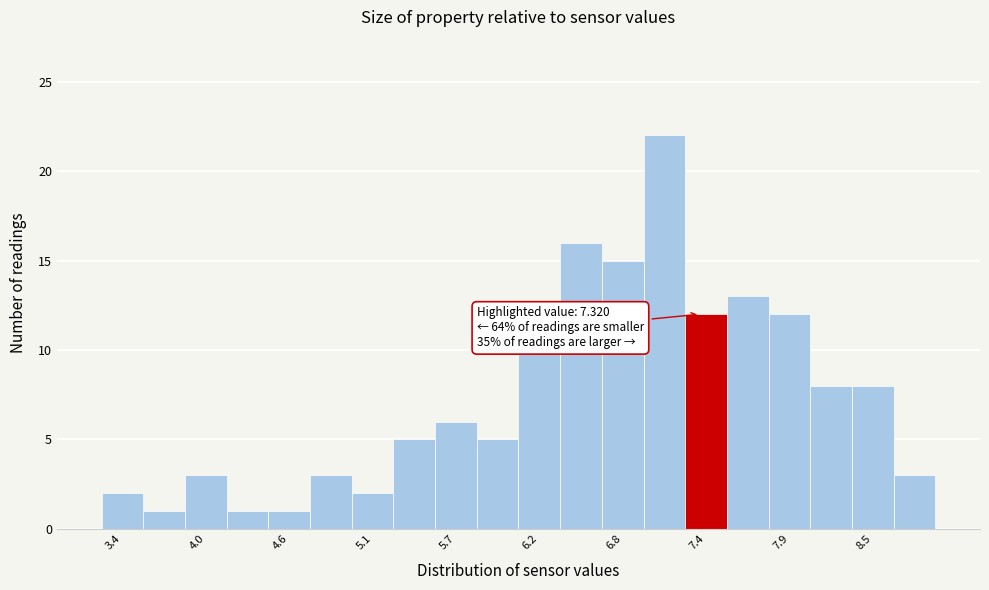

Around what value on the x-axis is the tallest bar? Give the approximate position of its centre, as read against the axis.

7.1